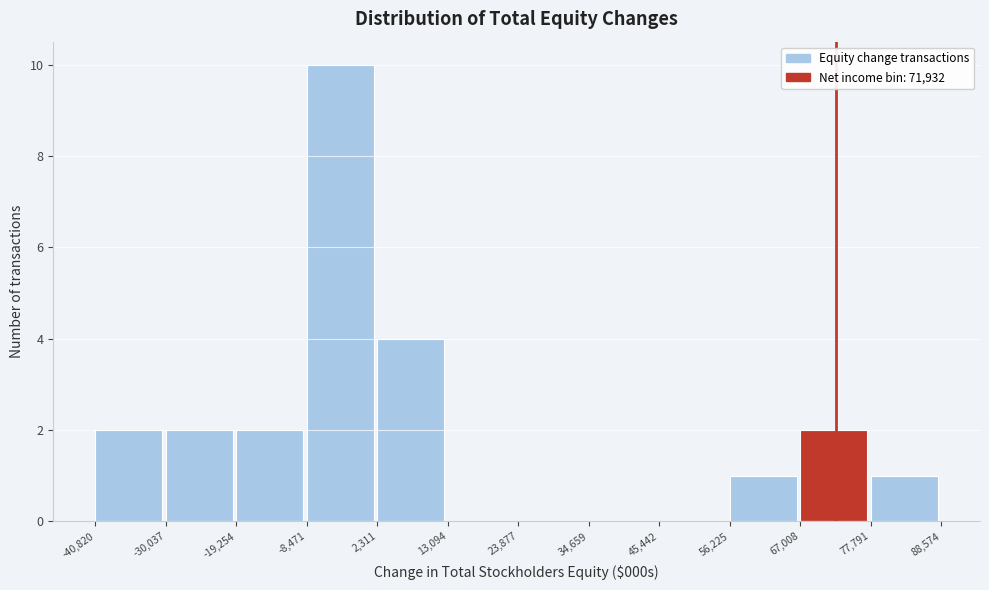

Reading left to right, transcribe this chart: for each bar, give the range it covers on the x-axis and its height. The values are not printed on the chart, so give them approximately, as read against the axis.

-40,820 to -30,037: 2
-30,037 to -19,254: 2
-19,254 to -8,471: 2
-8,471 to 2,311: 10
2,311 to 13,094: 4
13,094 to 23,877: 0
23,877 to 34,659: 0
34,659 to 45,442: 0
45,442 to 56,225: 0
56,225 to 67,008: 1
67,008 to 77,791: 2
77,791 to 88,574: 1